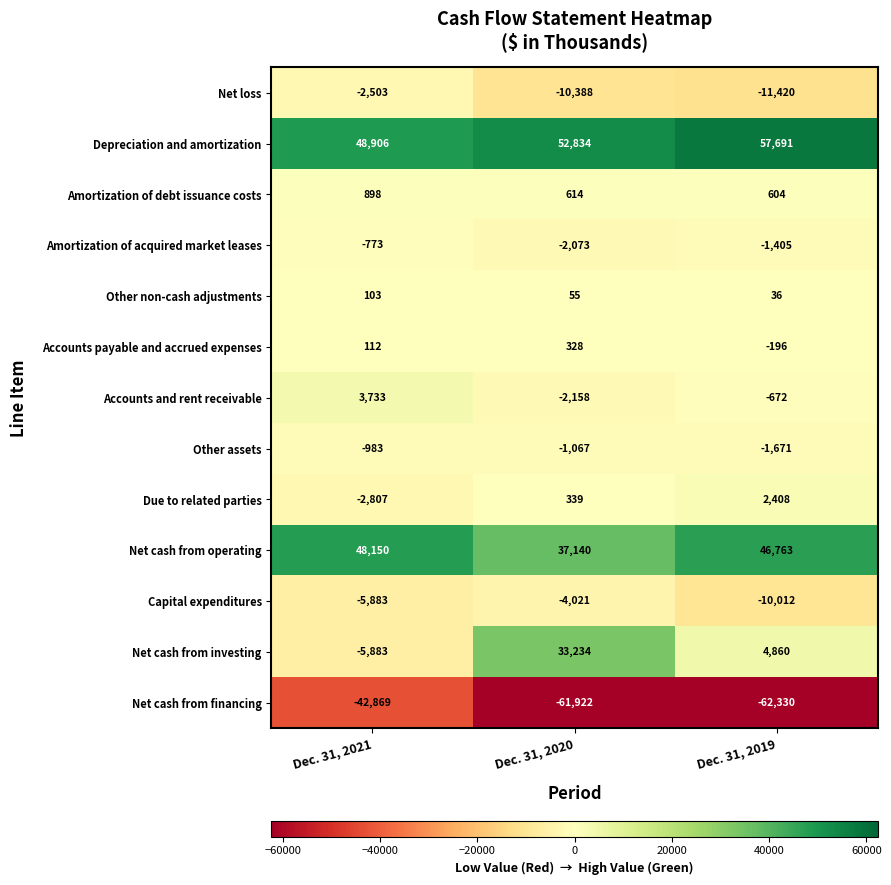

The value of Accounts and rent receivable at Dec. 31, 2021 is 5353. True or false?

False